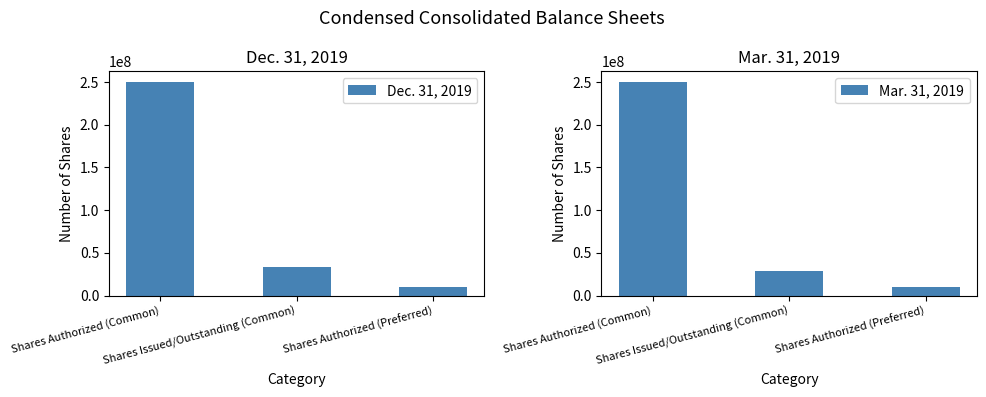

List the series in order of their peak value, highest first.

Dec. 31, 2019, Mar. 31, 2019